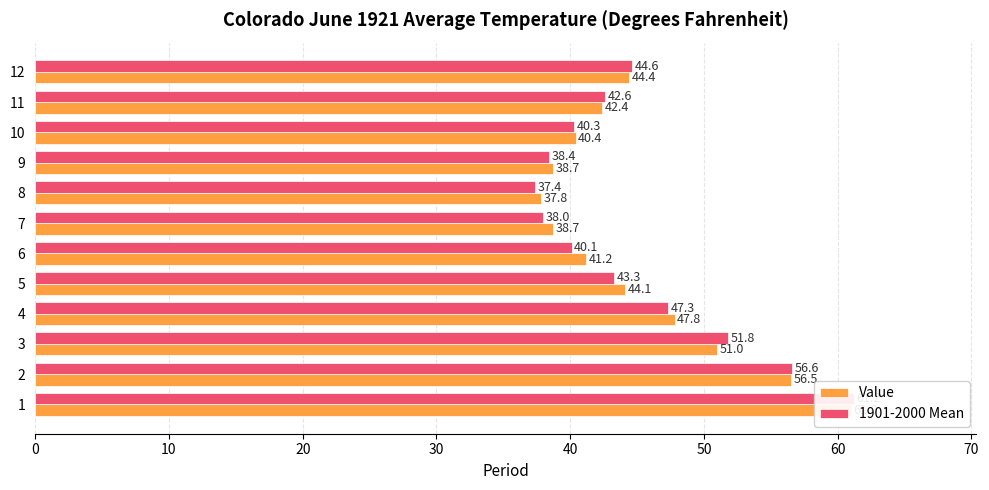

Between 1 and 10, which series saw the biggest shift?

1901-2000 Mean